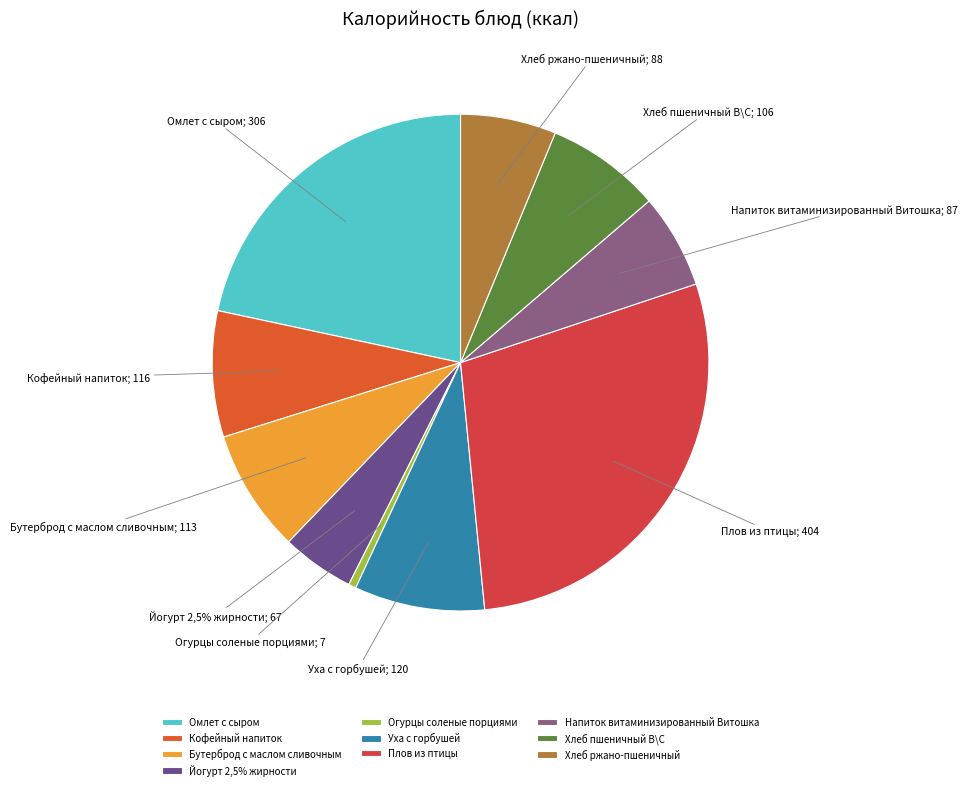

Which category has the biggest portion of the pie?

Плов из птицы